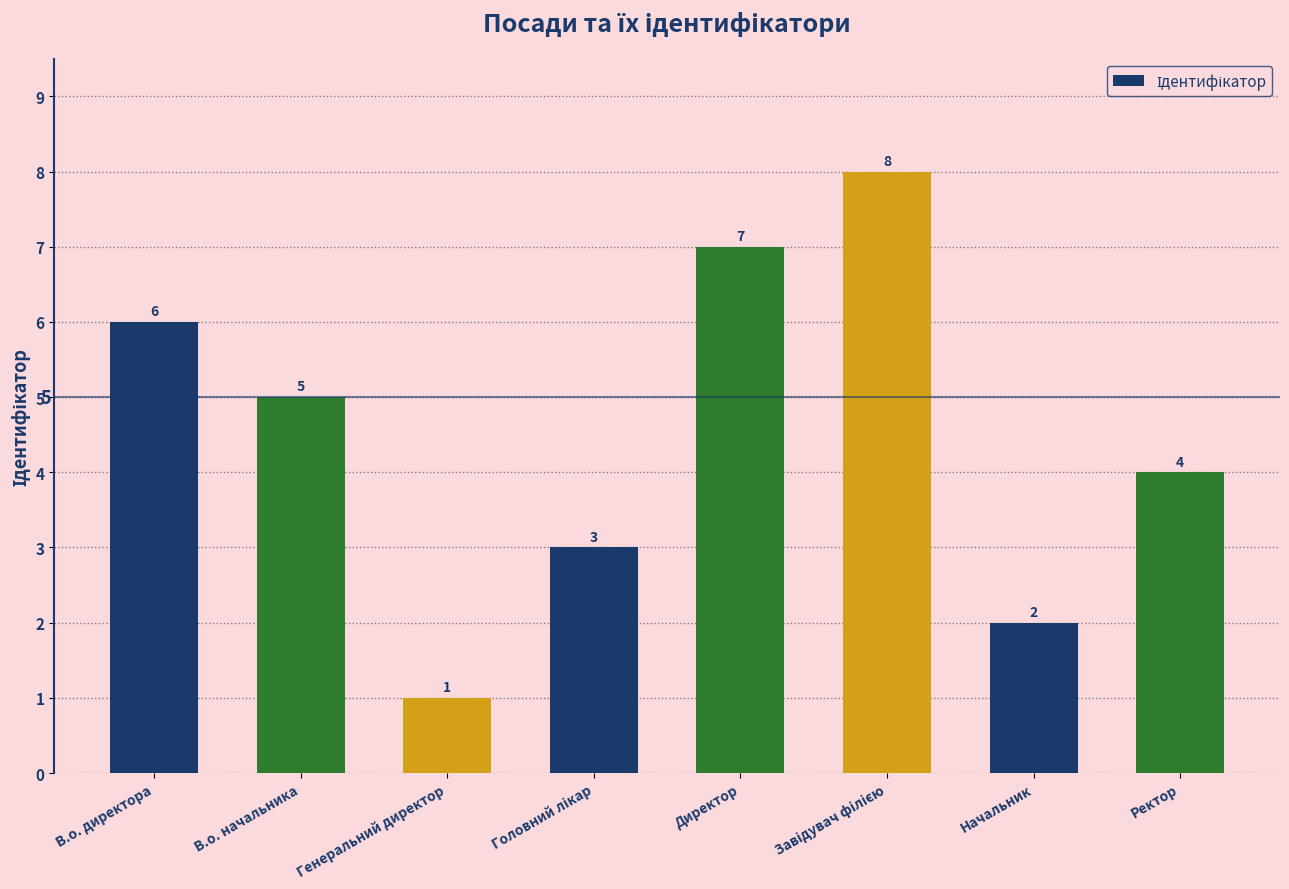

The chart shows a value of 4 at Ректор. True or false?

True